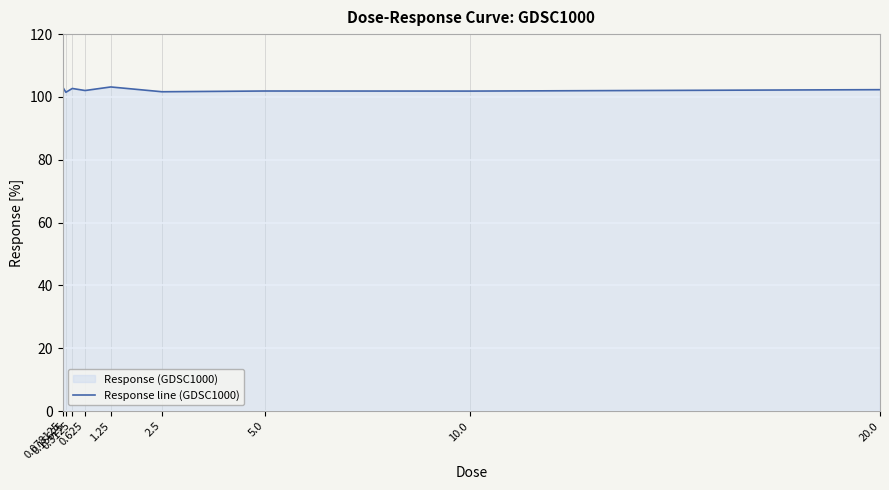

Where is the first local maximum?

0.3125